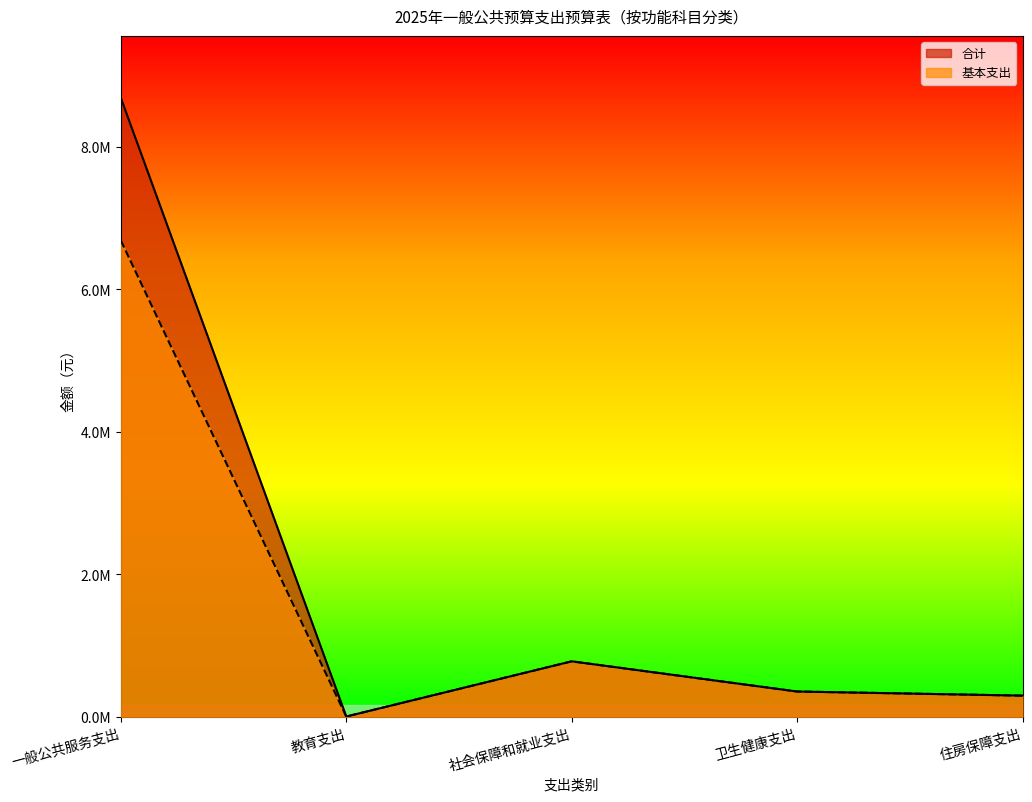

Which series changed the most between 教育支出 and 住房保障支出?

合计